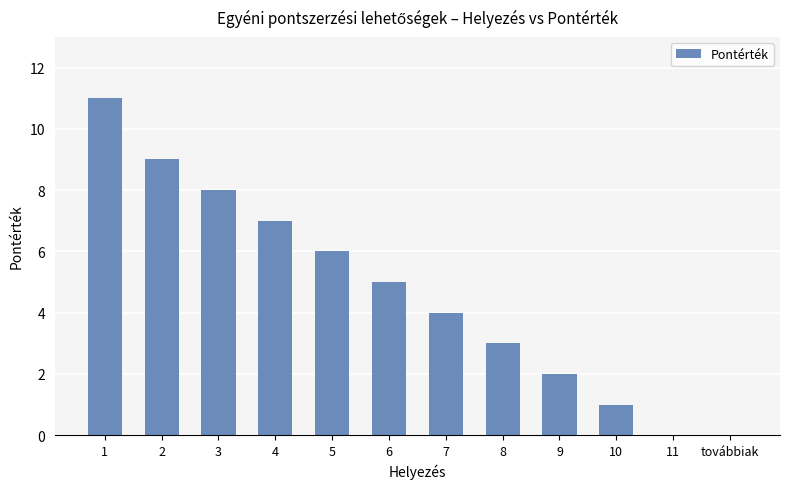

At which label is the value closest to 5?

6